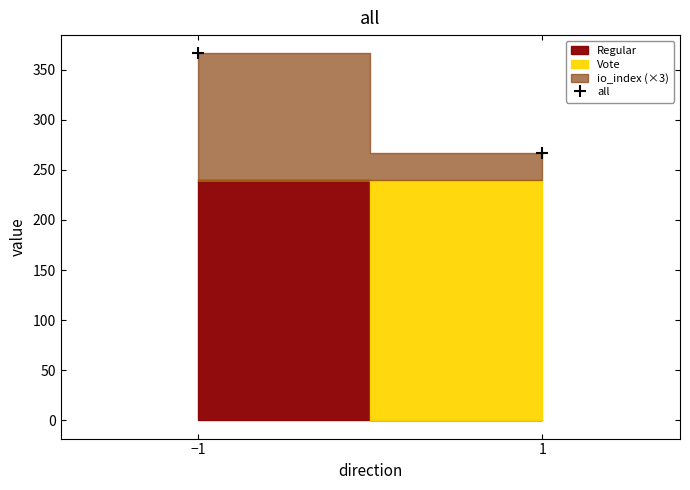

Which category has the highest value across all series?

−1